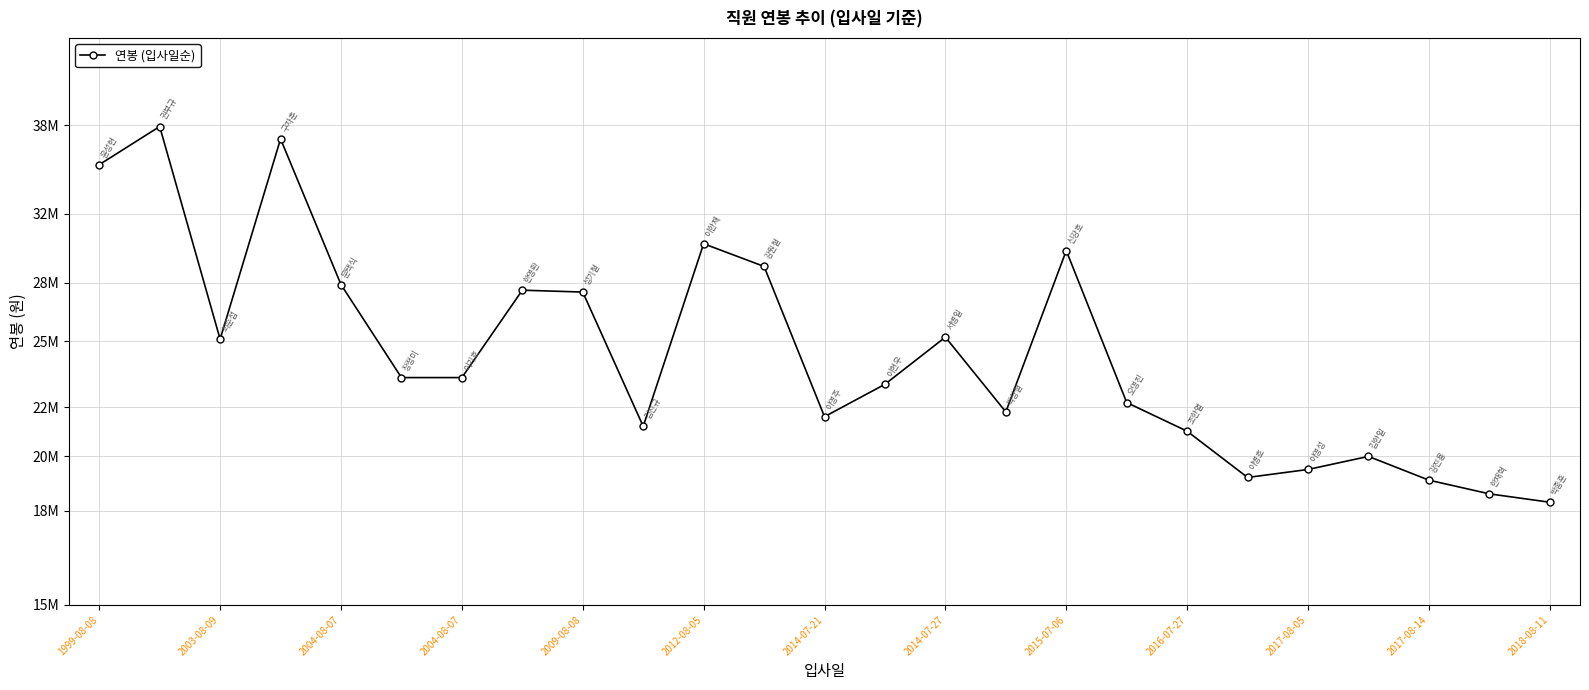

The value at 13 is 15858680. True or false?

False